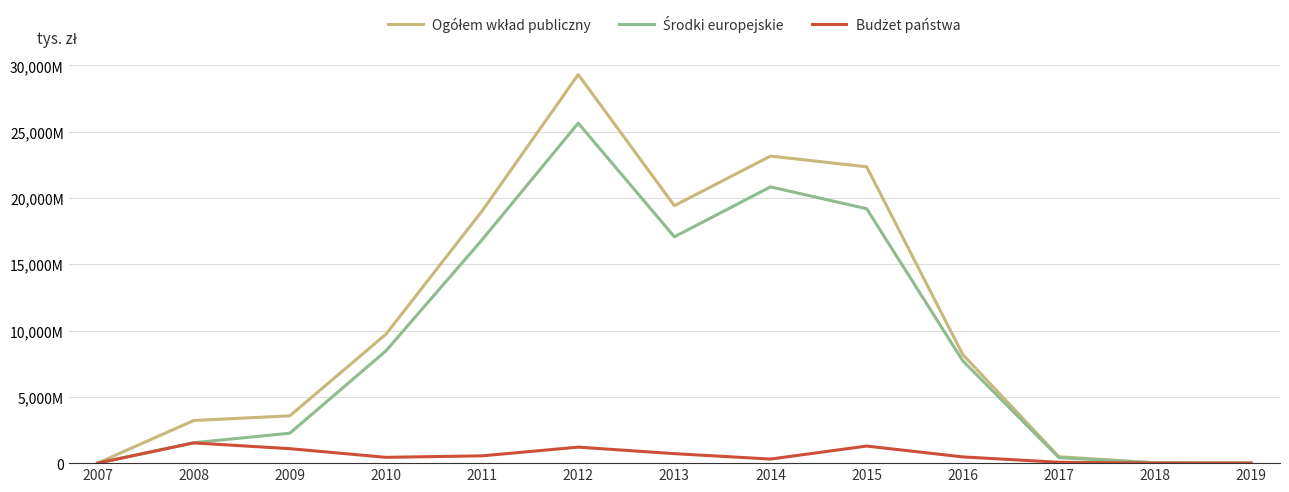

True or false: Ogółem wkład publiczny and Środki europejskie cross at least once.

False